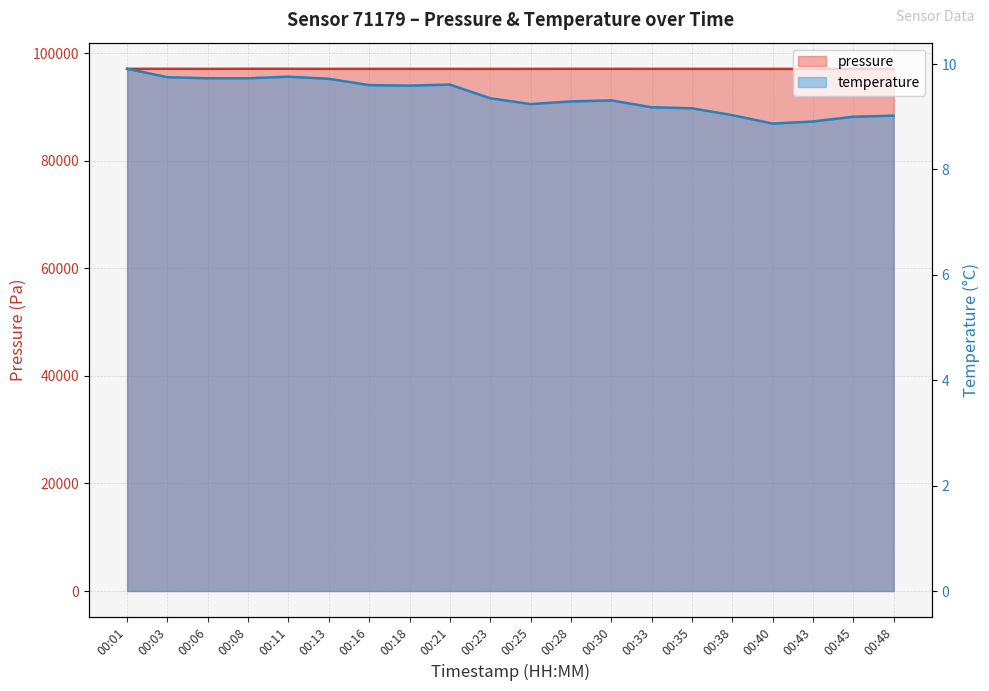

Which series has the largest total across all categories?

pressure